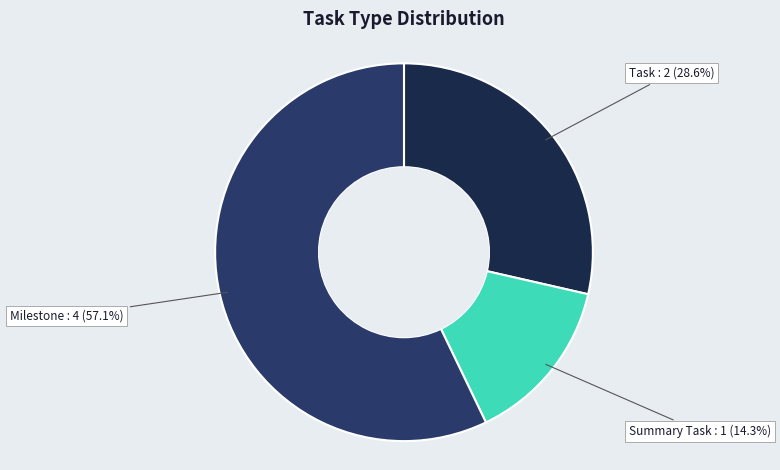

How many slices are in this pie chart?

3